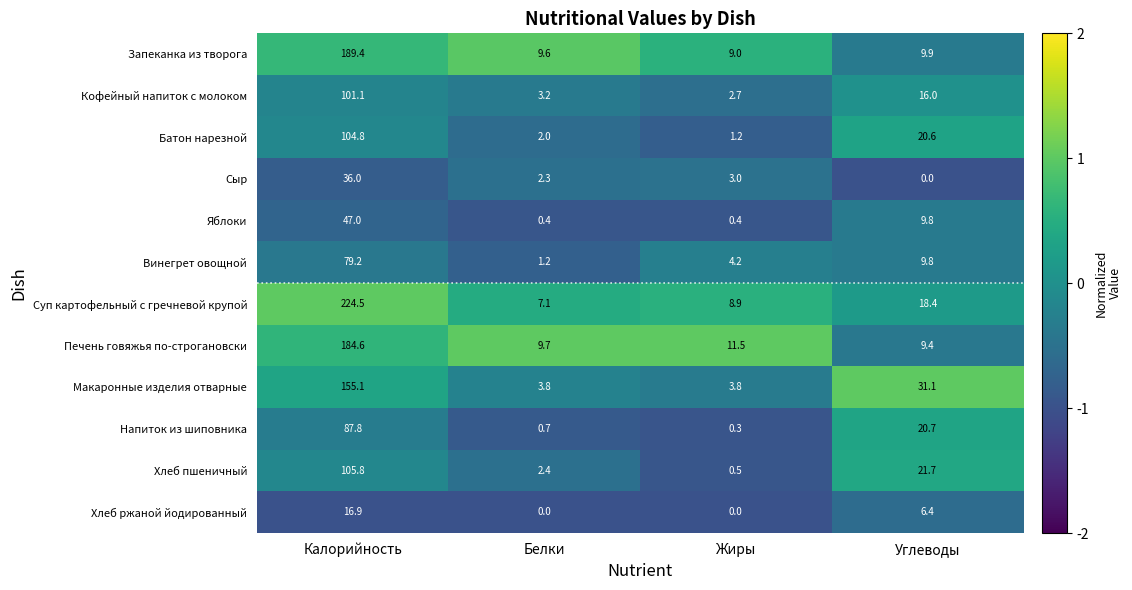

At Белки, list the series in order from largest to smallest.

Печень говяжья по-строгановски, Запеканка из творога, Суп картофельный с гречневой крупой, Макаронные изделия отварные, Кофейный напиток с молоком, Хлеб пшеничный, Сыр, Батон нарезной, Винегрет овощной, Напиток из шиповника, Яблоки, Хлеб ржаной йодированный